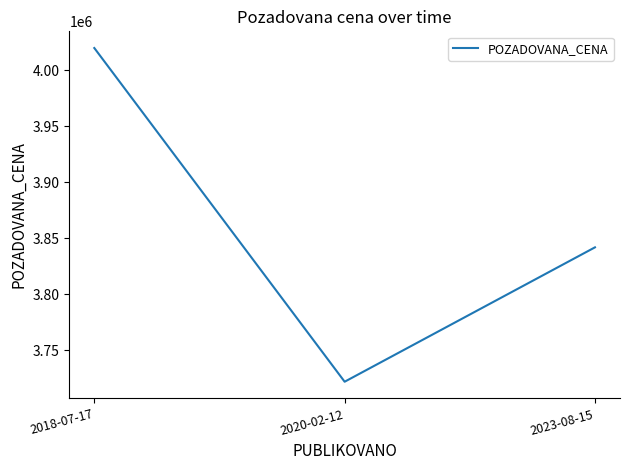

What is the difference between the values at 2018-07-17 and 2020-02-12?

298000